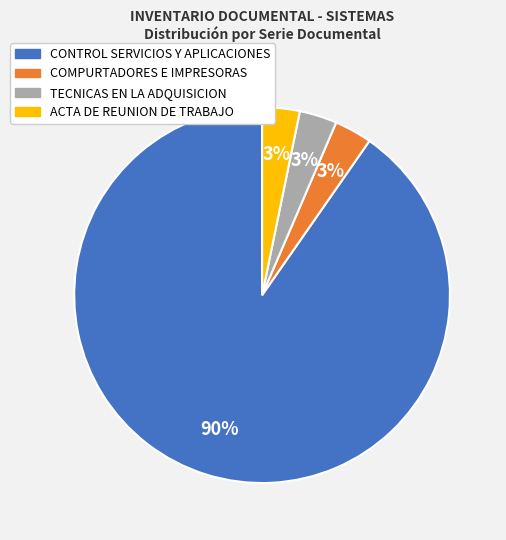

How many segments does this pie chart have?

4